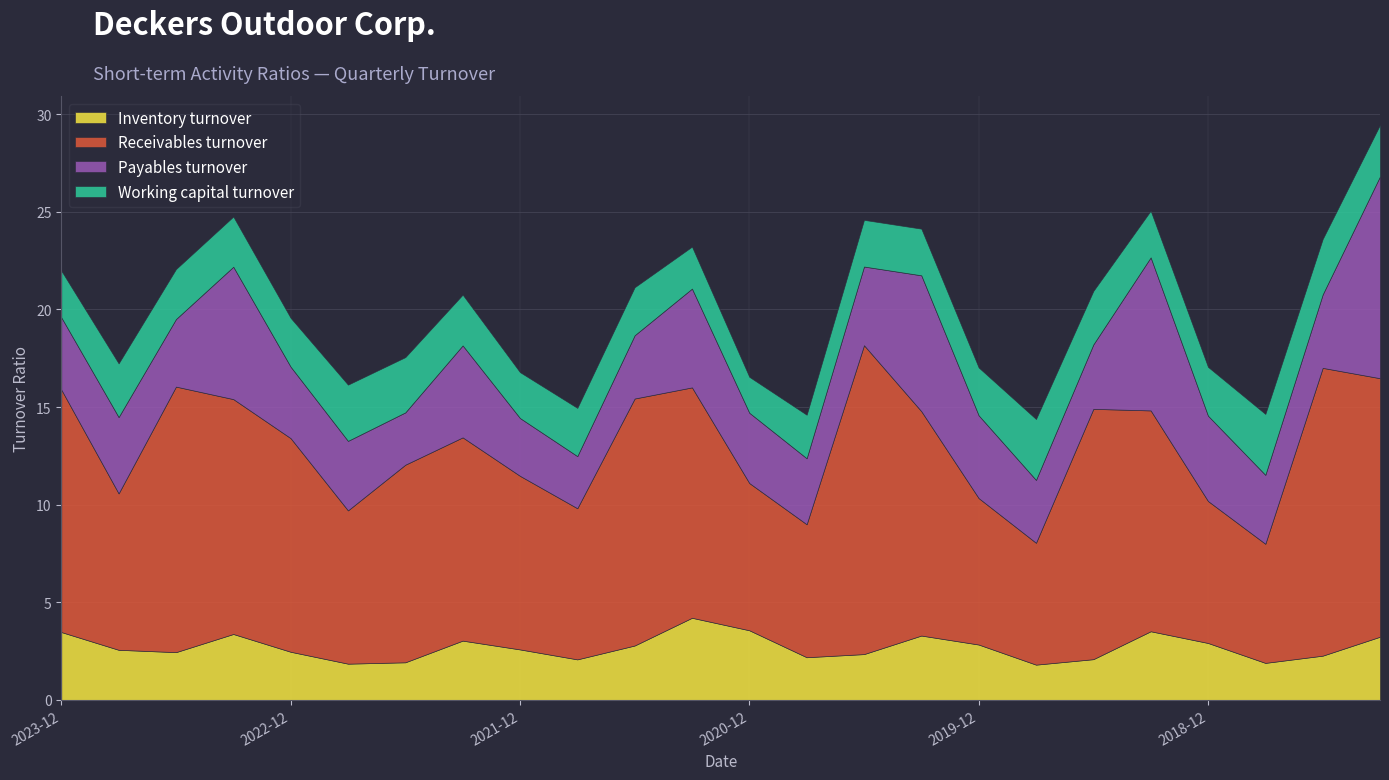

Which category has the highest value in the Receivables turnover series?

2020-06-30